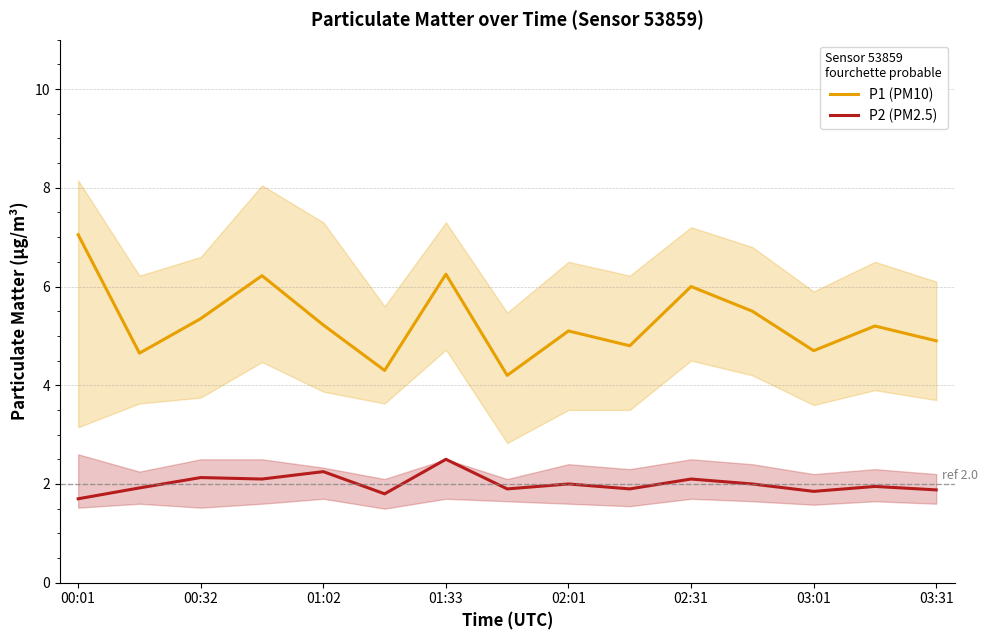

True or false: P2 (PM2.5) and P1 (PM10) intersect in this chart.

False